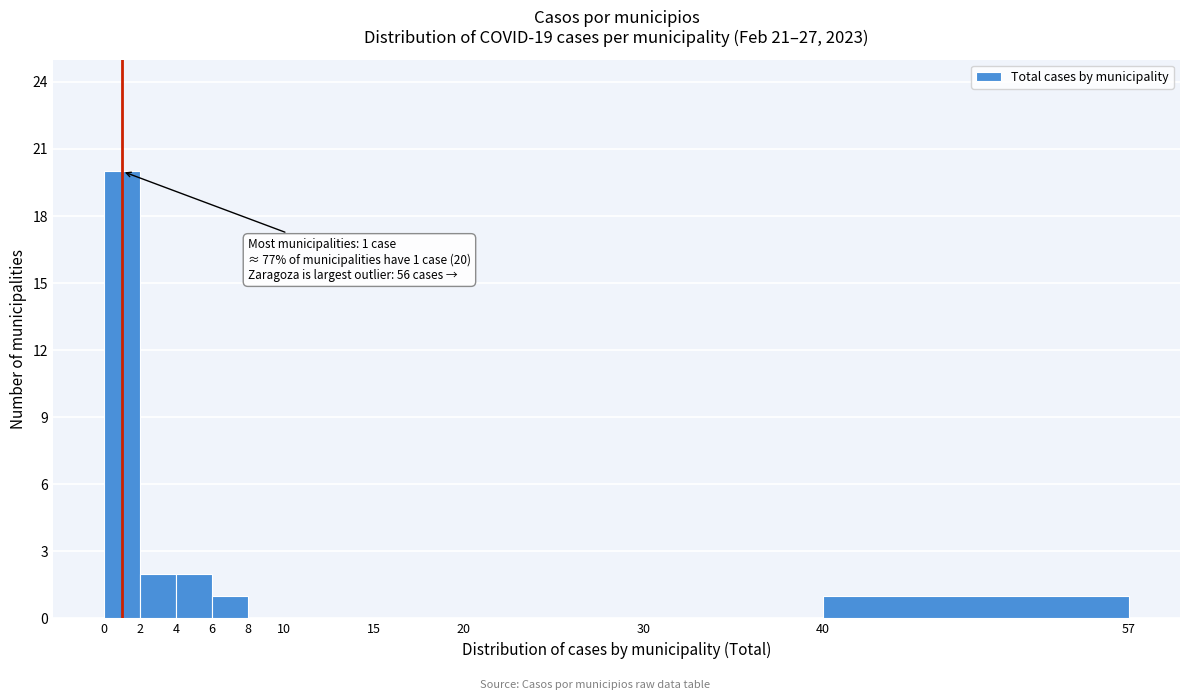

Over which range of the x-axis is the bar tallest?

0 to 2